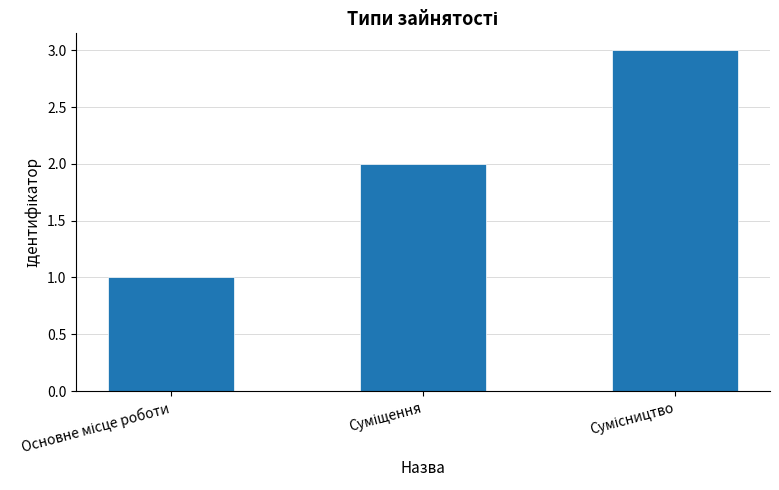

What is the value of the 1st bar from the left?

1